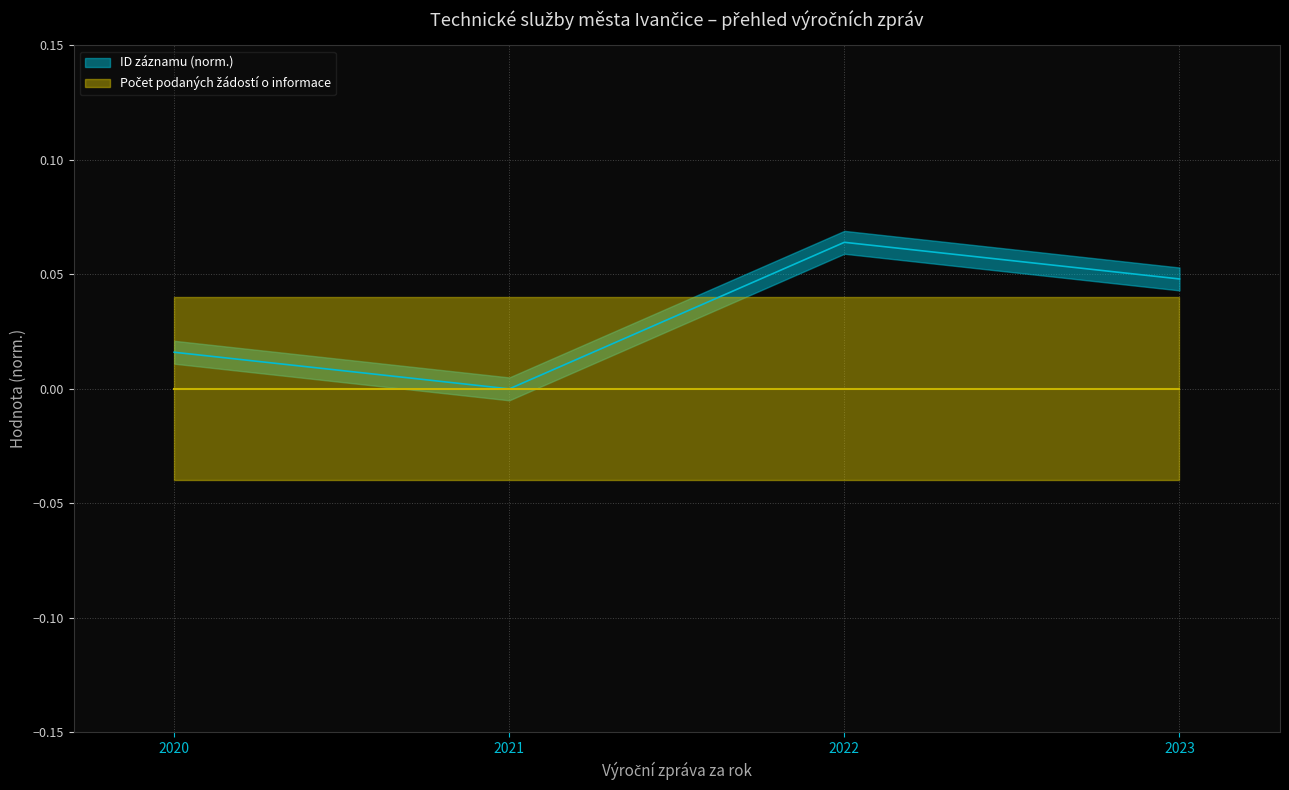

Count the number of values greater than 0.

3